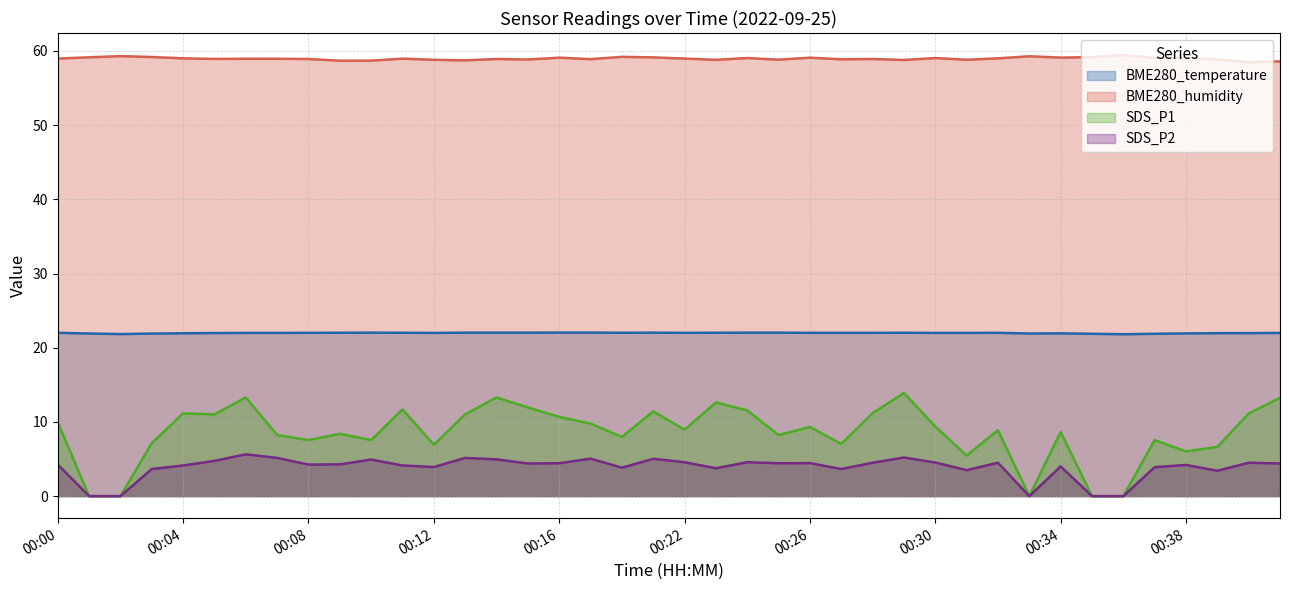

List the series in order of their peak value, highest first.

BME280_humidity, BME280_temperature, SDS_P1, SDS_P2